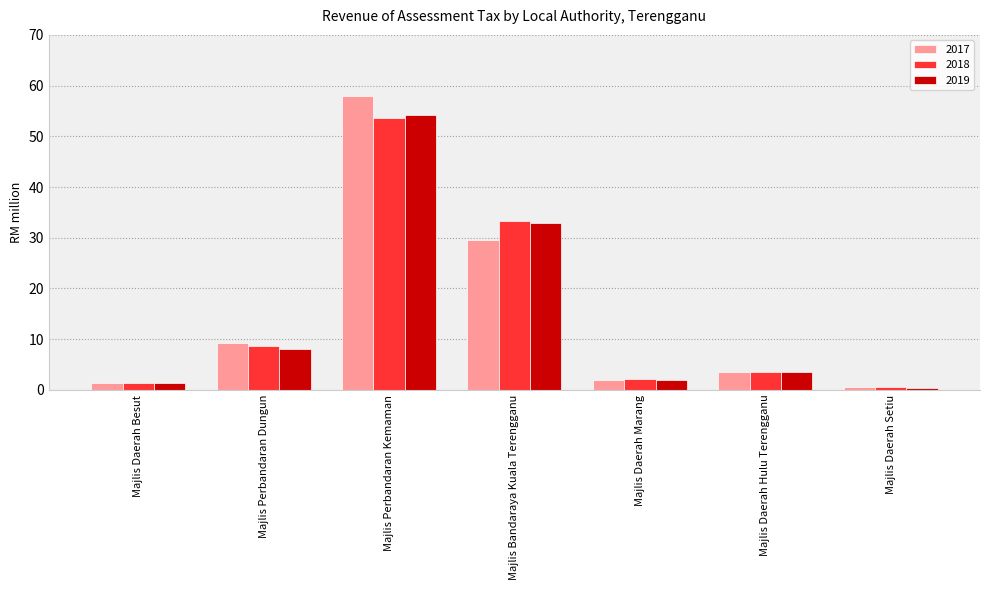

At which category does the chart reach its peak across all series?

Majlis Perbandaran Kemaman